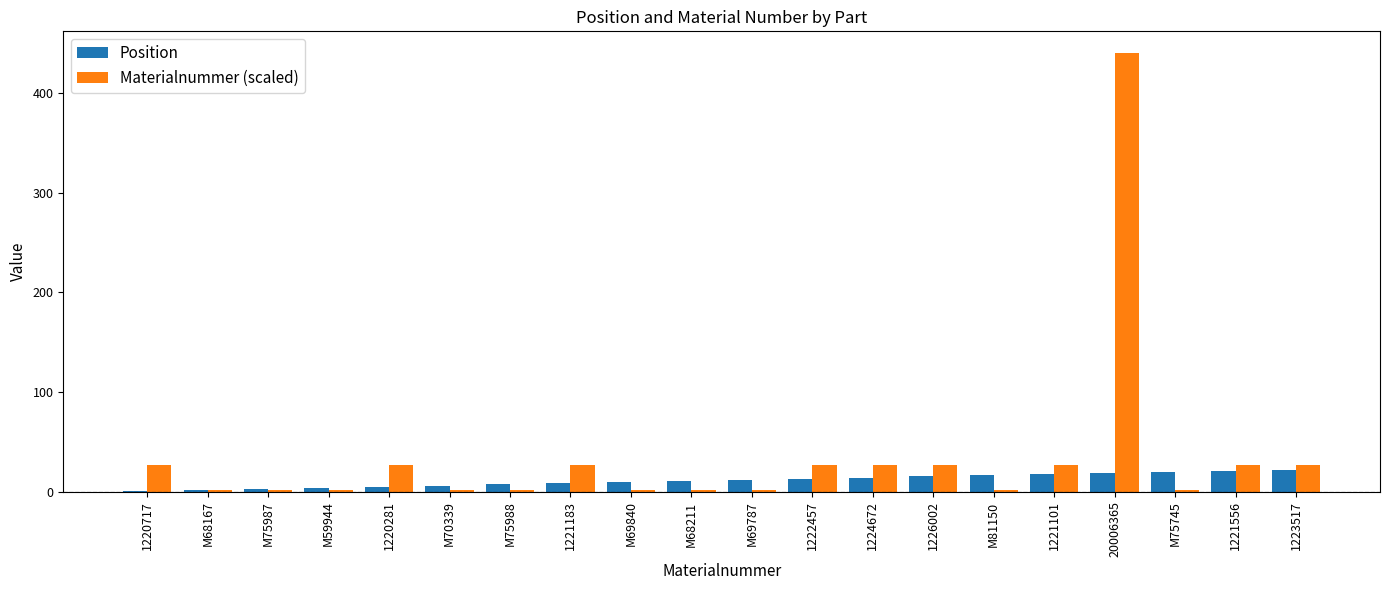

The Materialnummer (scaled) series shows 43.9 at 1222457. True or false?

False